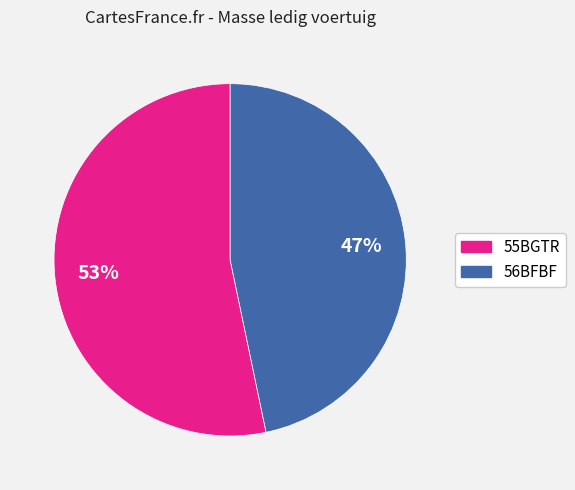

Between 56BFBF and 55BGTR, which is larger?

55BGTR